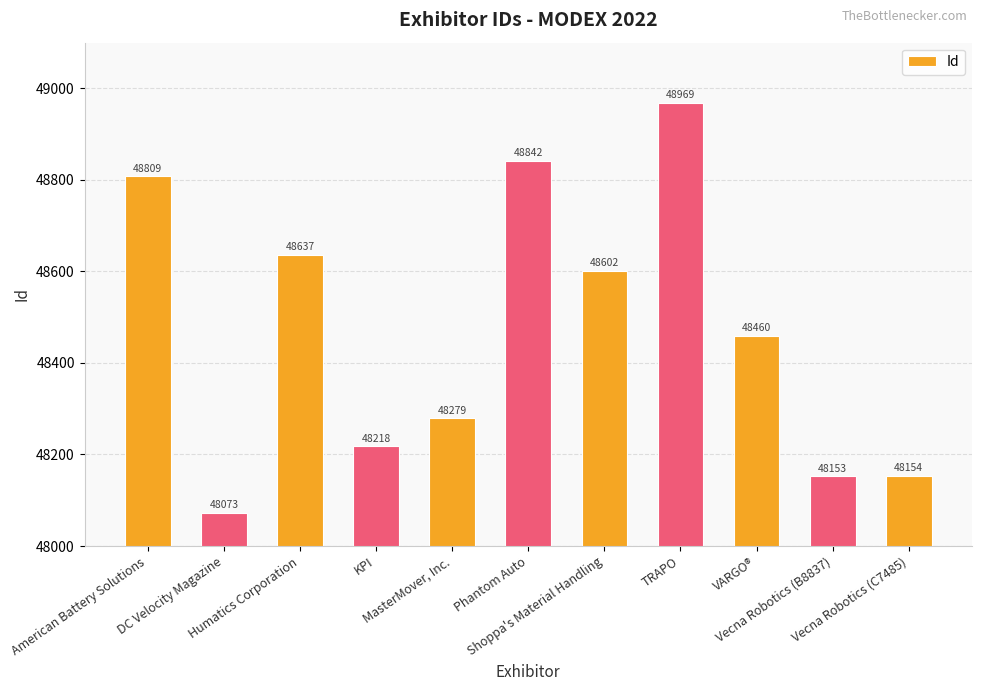

What is the sum of the values at DC Velocity Magazine and KPI?

96291